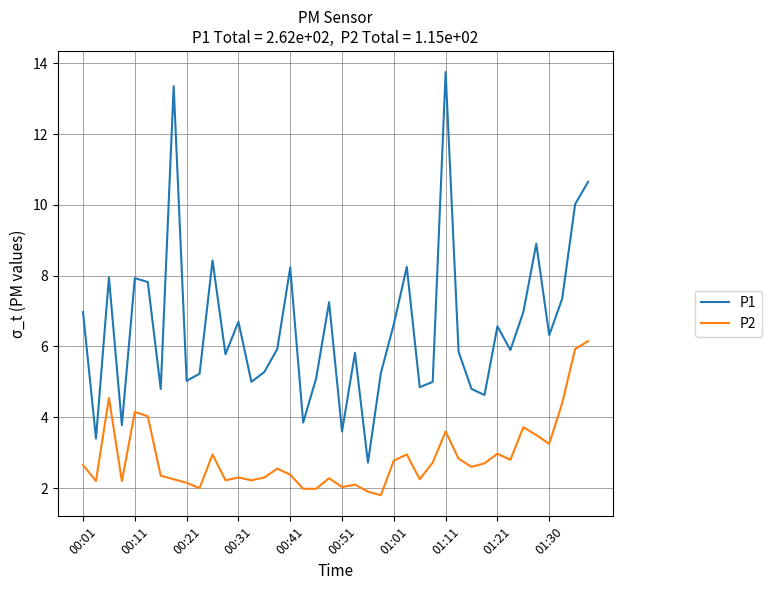

Does the chart have visible grid lines?

Yes